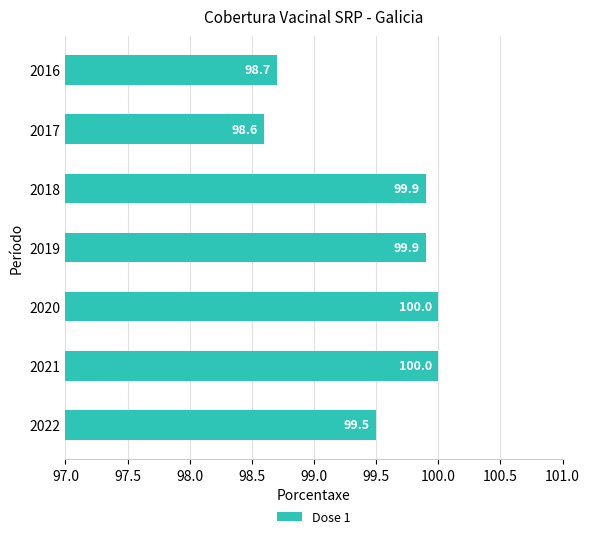

The chart shows a value of 100.0 at 2021. True or false?

True